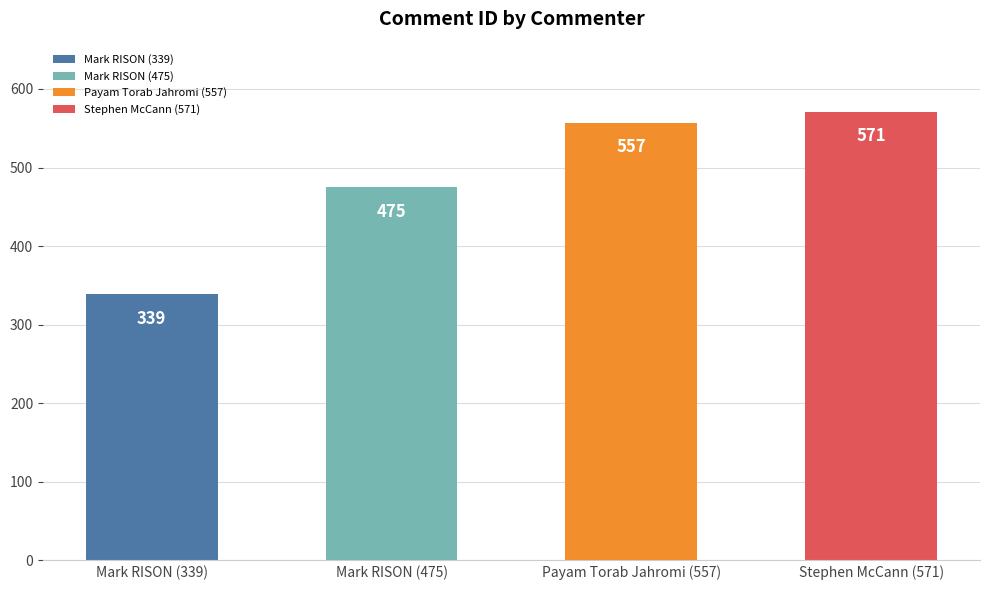

Reading left to right, extract all data points from this chart.

339	475	557	571